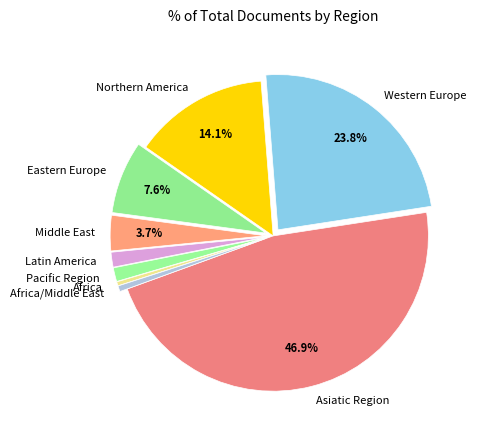

How many segments does this pie chart have?

9